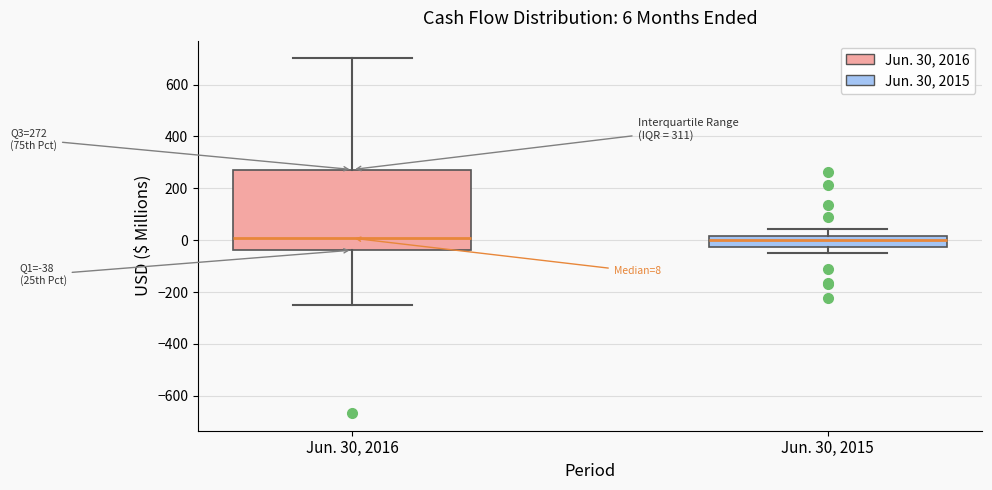

Which box is the tallest, from its lower edge to its upper edge?

Jun. 30, 2016